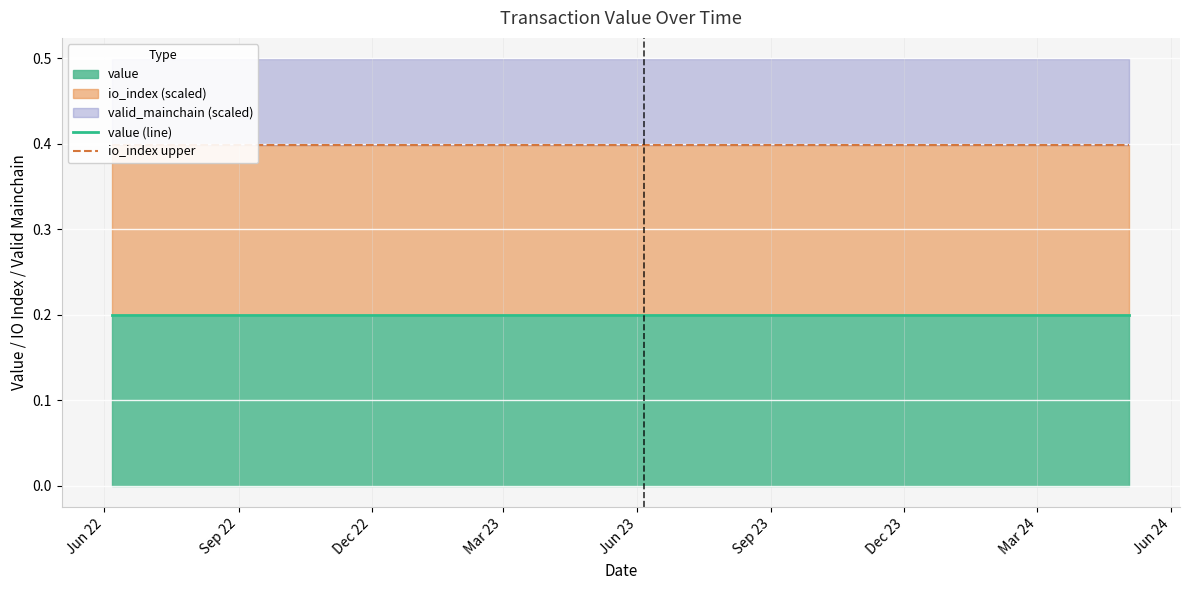

Does the chart display data point markers on the line(s)?

No